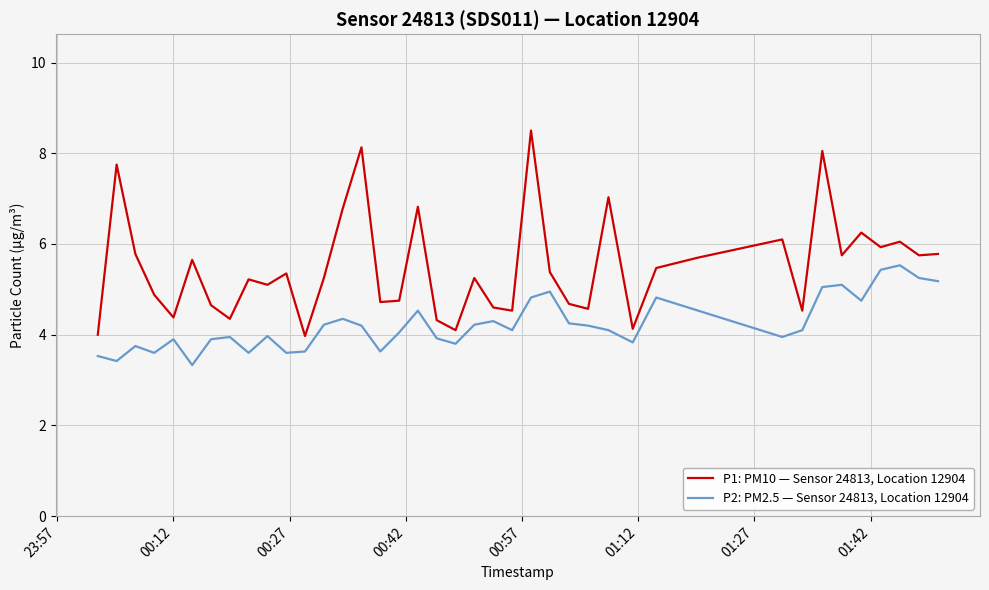

List the series in order of their overall mean, lowest first.

P2: PM2.5 — Sensor 24813, Location 12904, P1: PM10 — Sensor 24813, Location 12904